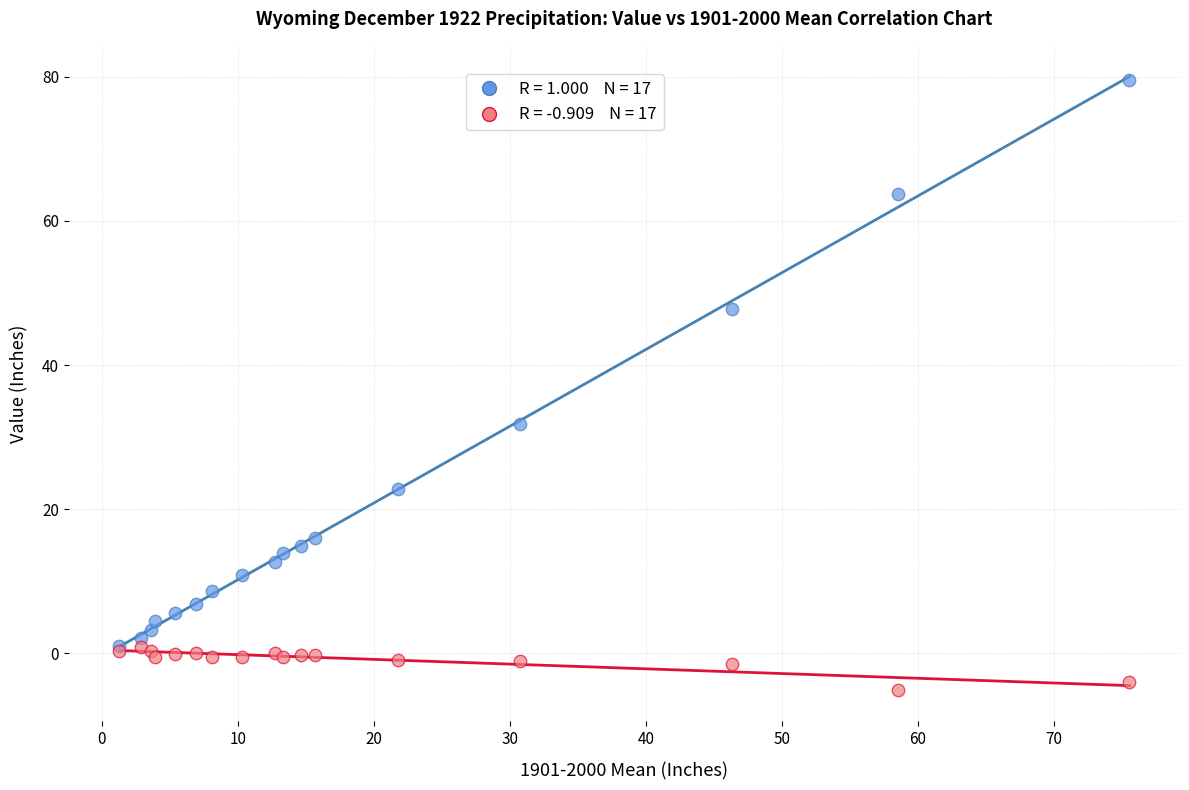

Across all series, what Y value is closest to 37?

31.9